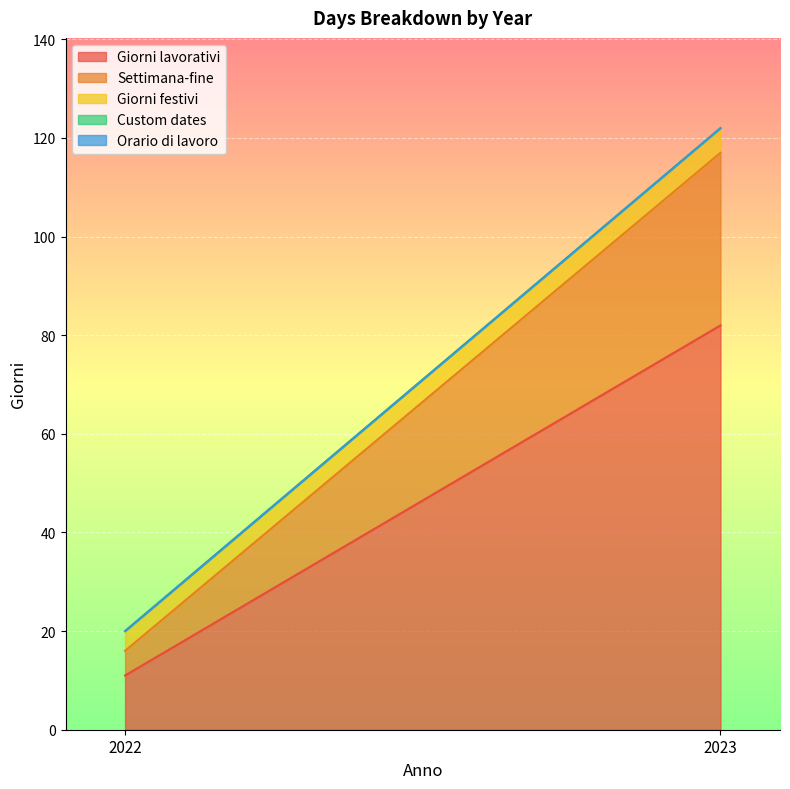

At 2022, list the series in order from smallest to largest.

Custom dates, Orario di lavoro, Giorni festivi, Settimana-fine, Giorni lavorativi